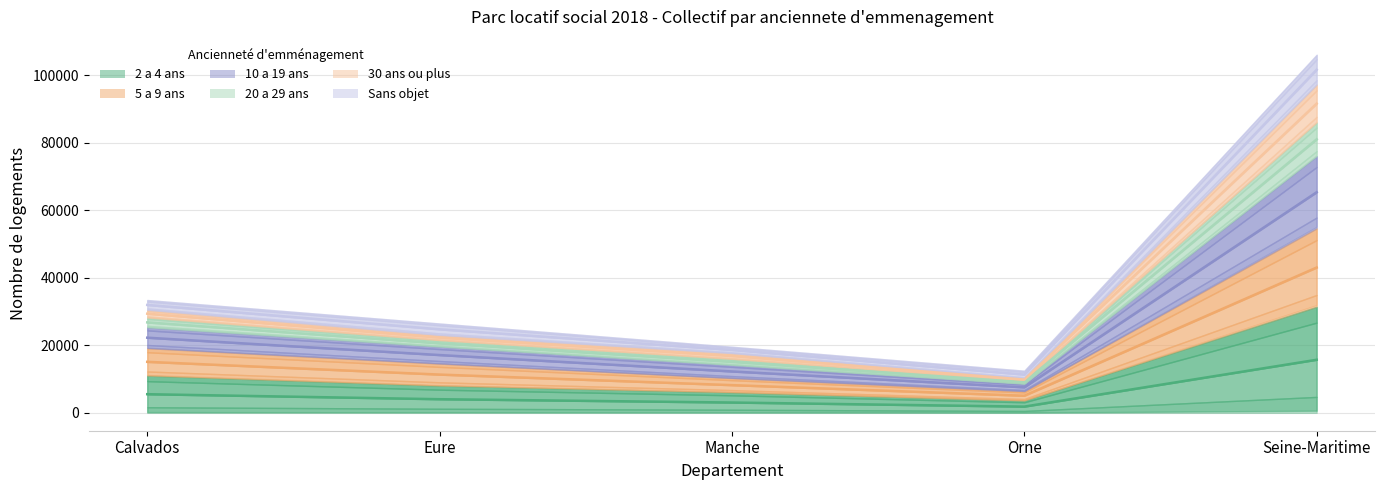

At which category is the sum across all series the highest?

Seine-Maritime